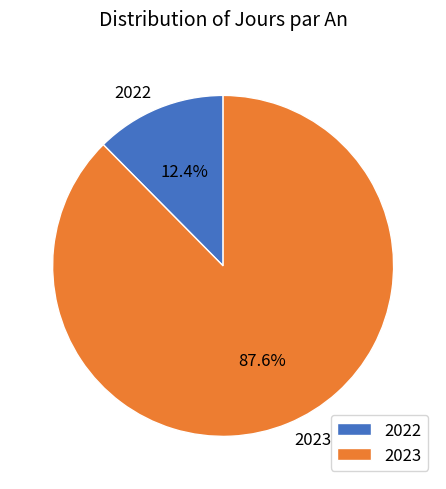

To the nearest percent, what is the difference between the largest and smallest slice percentages?

75%